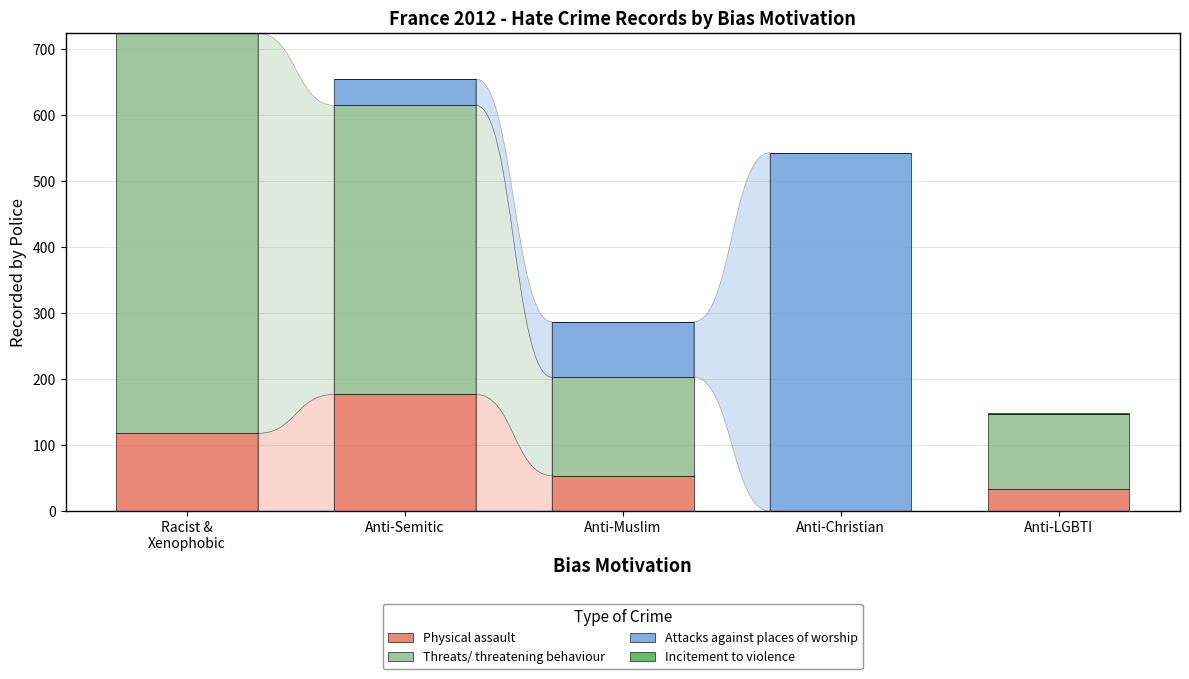

Are the bars horizontal?

No